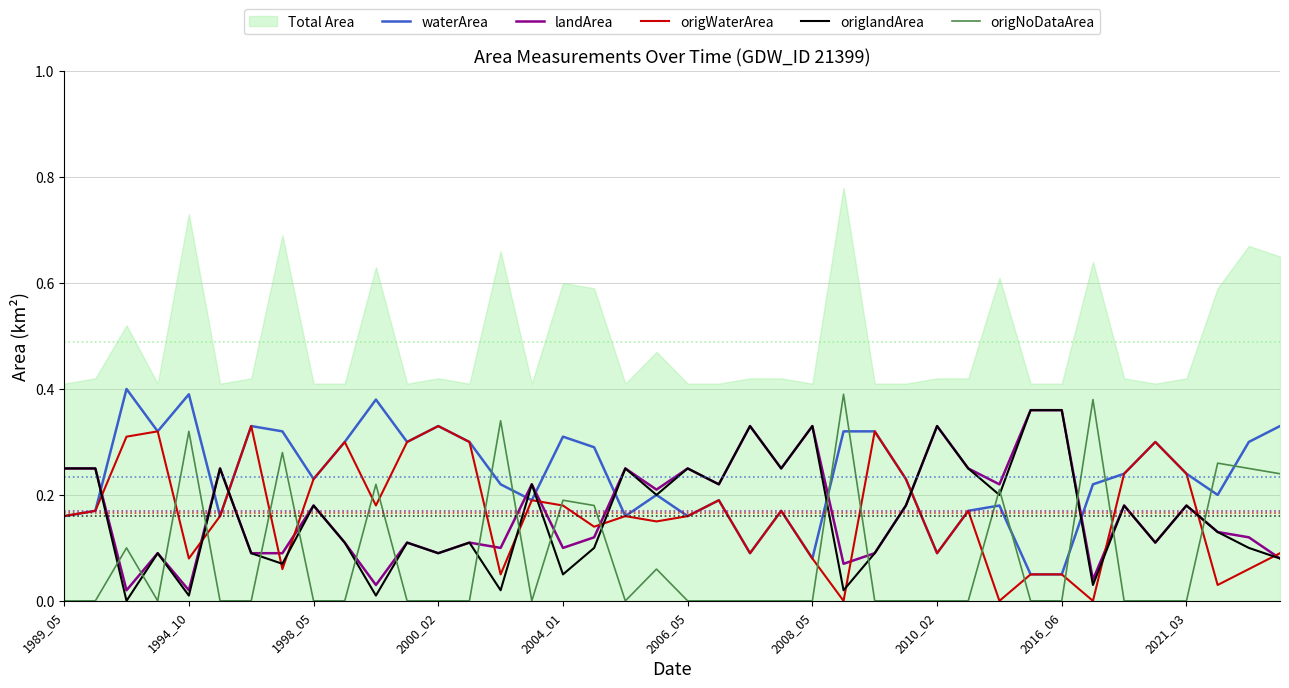

What is the value of the waterArea point at the 27th from the left?

0.3